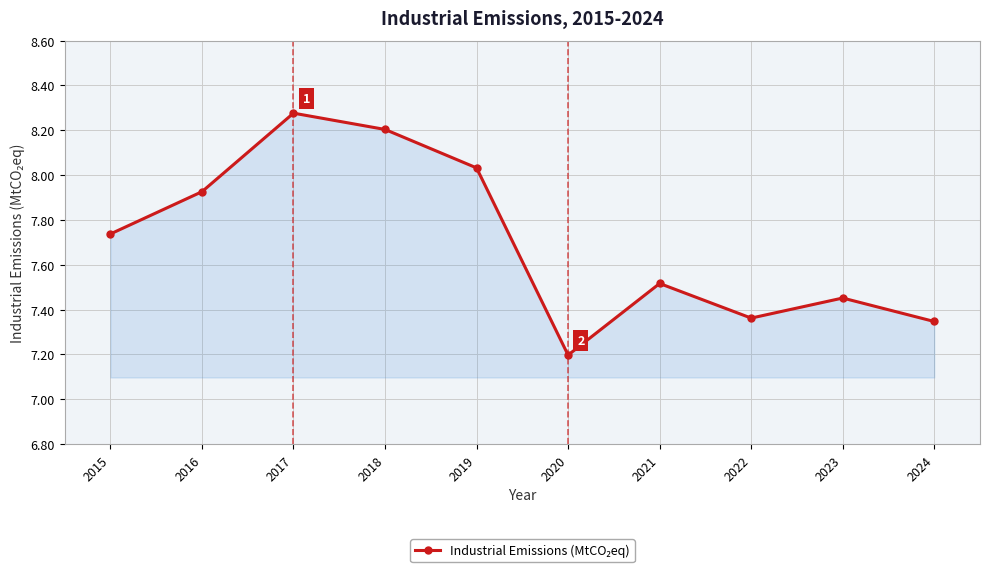

Where is the first local maximum?

2017